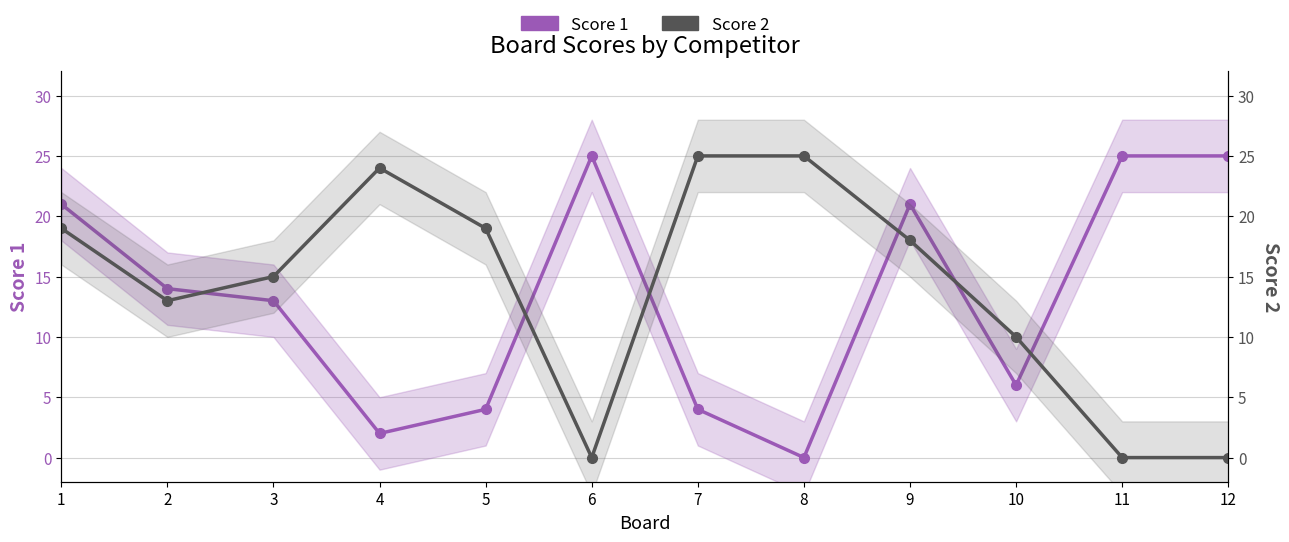

Which series has the widest spread of values?

Score 1